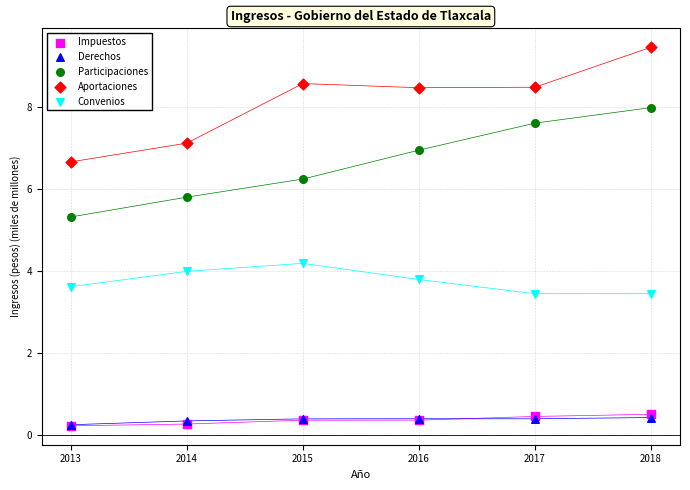

What are all the series names shown in the legend?

Impuestos, Derechos, Participaciones, Aportaciones, Convenios